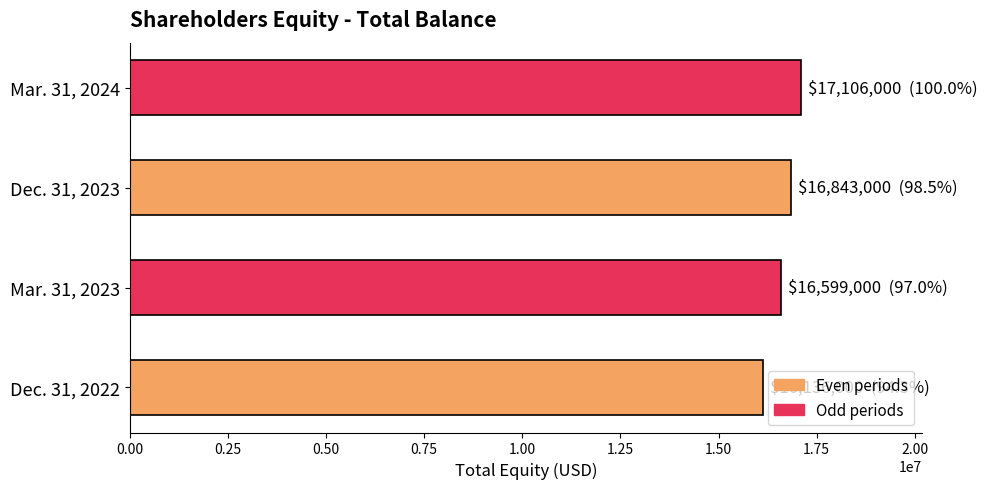

Approximately how many times larger is the value at Mar. 31, 2023 compared to Mar. 31, 2024?

1.0